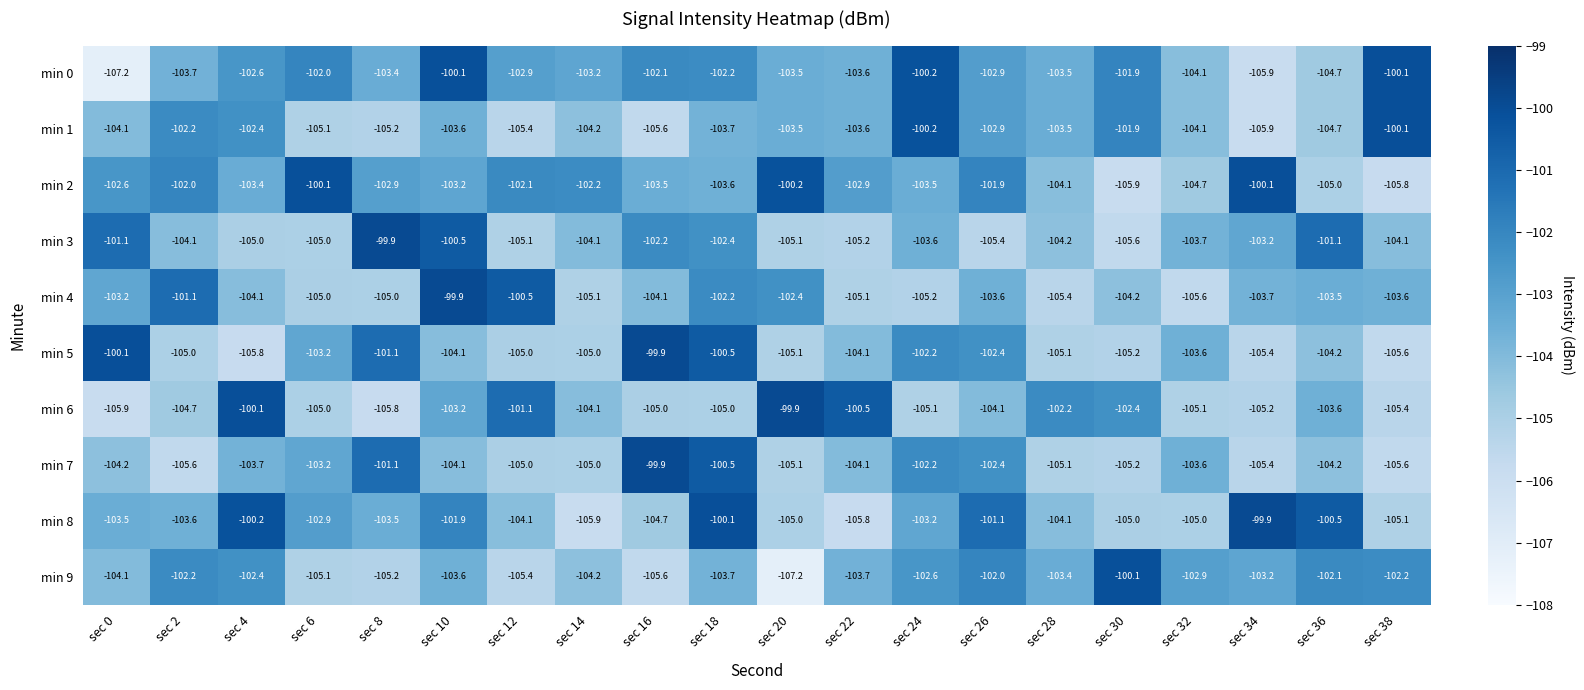

What is the spread (max minus min) of values at sec 20?

7.3